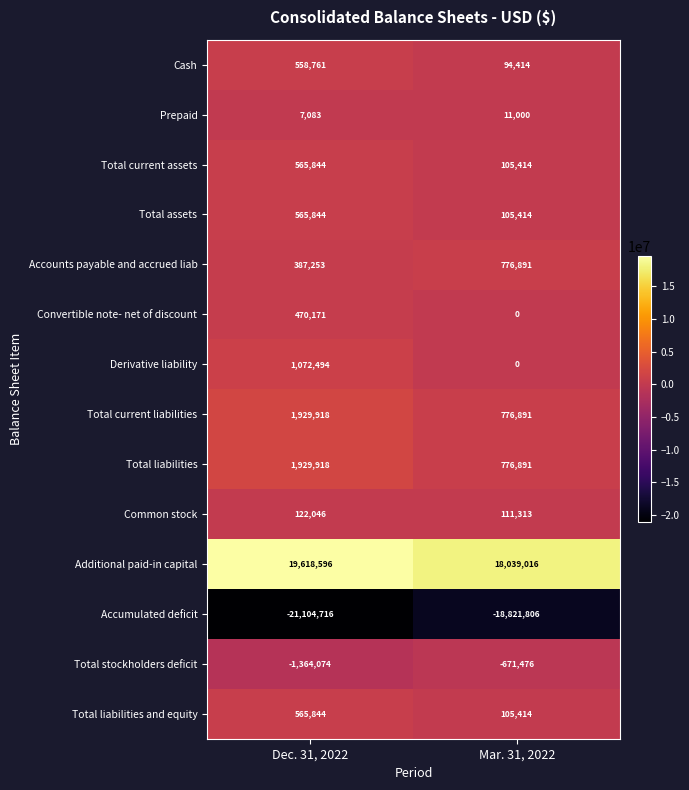

True or false: Total stockholders deficit has a value of -171246 at Mar. 31, 2022.

False